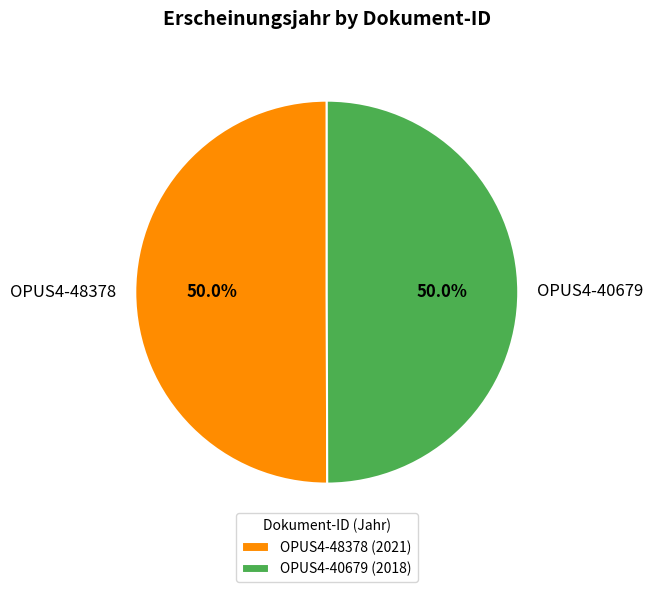

To the nearest percent, what is the average slice percentage?

50%